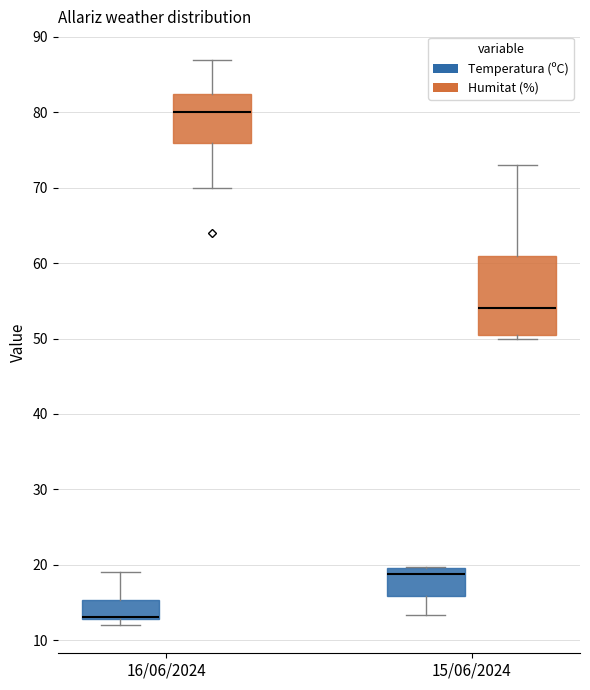

Where is the upper edge of the box for 16/06/2024 (Humitat (%)) on the y-axis? The values are not printed on the chart, so give them approximately, as read against the axis.

83